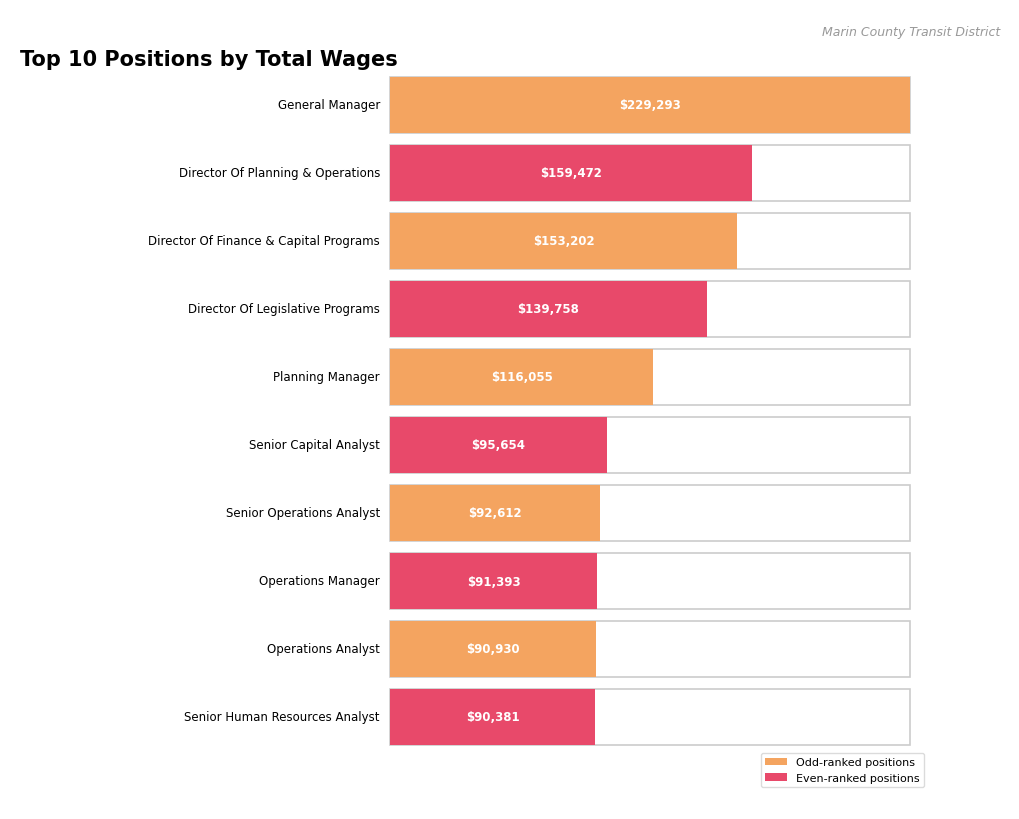

How many bars are there in total?

10